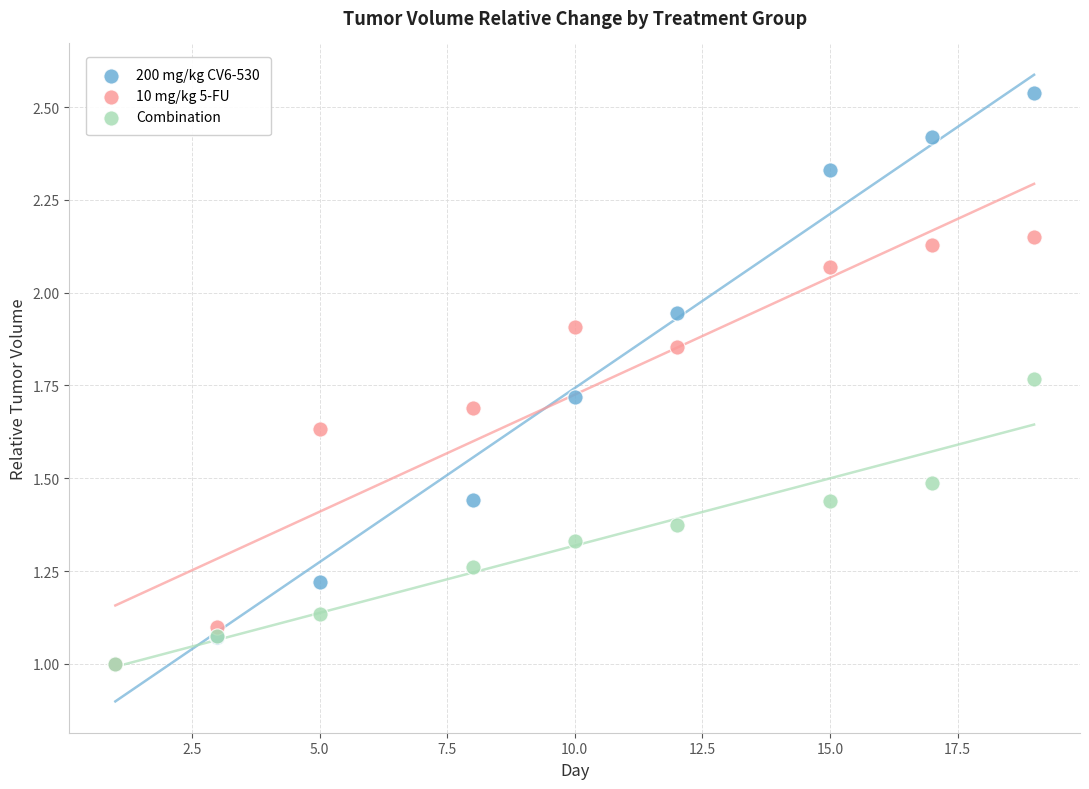

Which series has the largest Y range (max minus min)?

200 mg/kg CV6-530